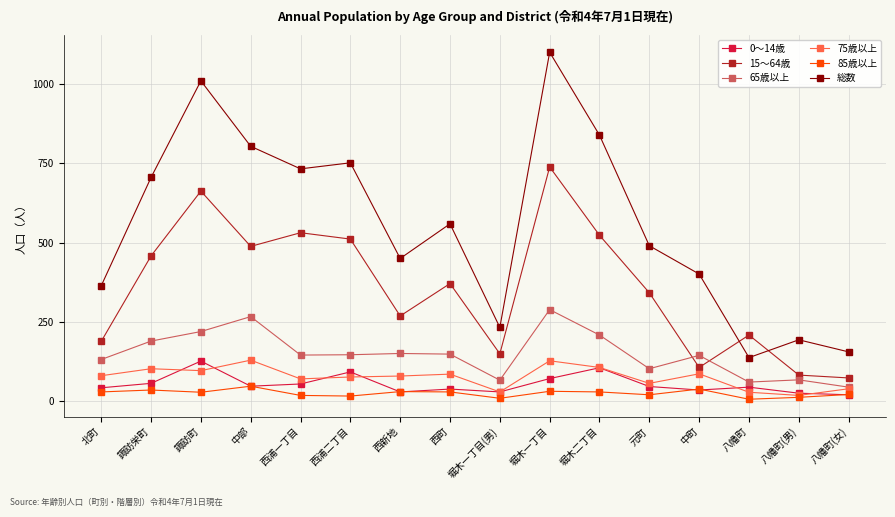

How many distinct data groups are displayed?

6